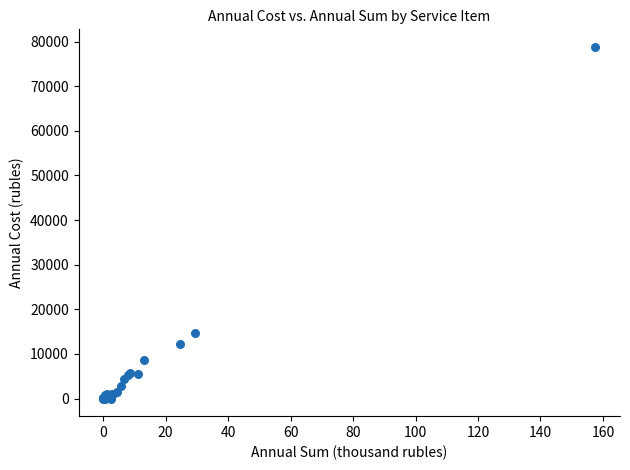

What Y value in the scatter plot is closest to 39394?

14732.6